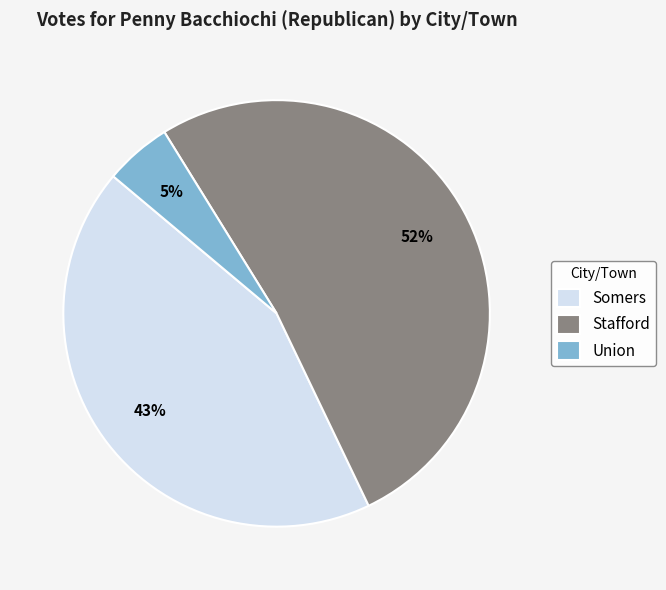

Is Somers the majority of the pie?

No